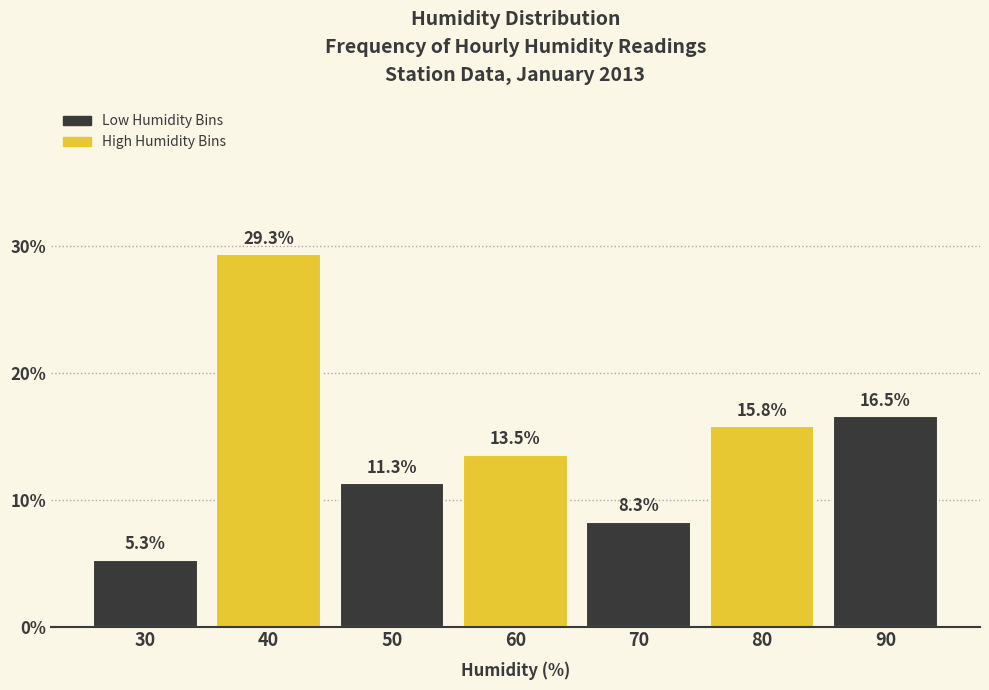

Reading right to left, what are all the values shown in this chart?

16.5	15.8	8.3	13.5	11.3	29.3	5.3